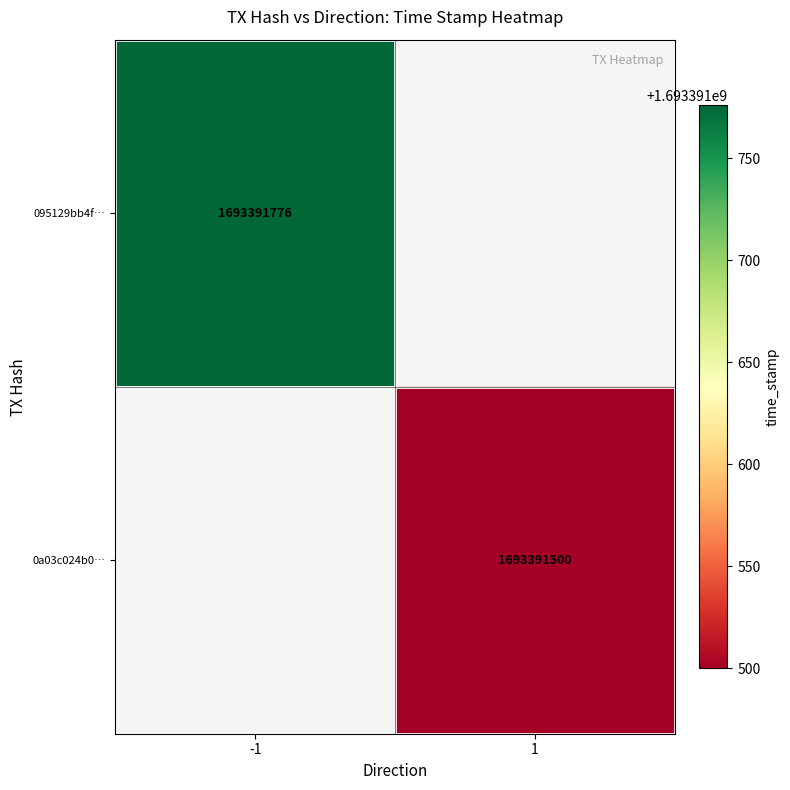

How many data points does each series have?

2